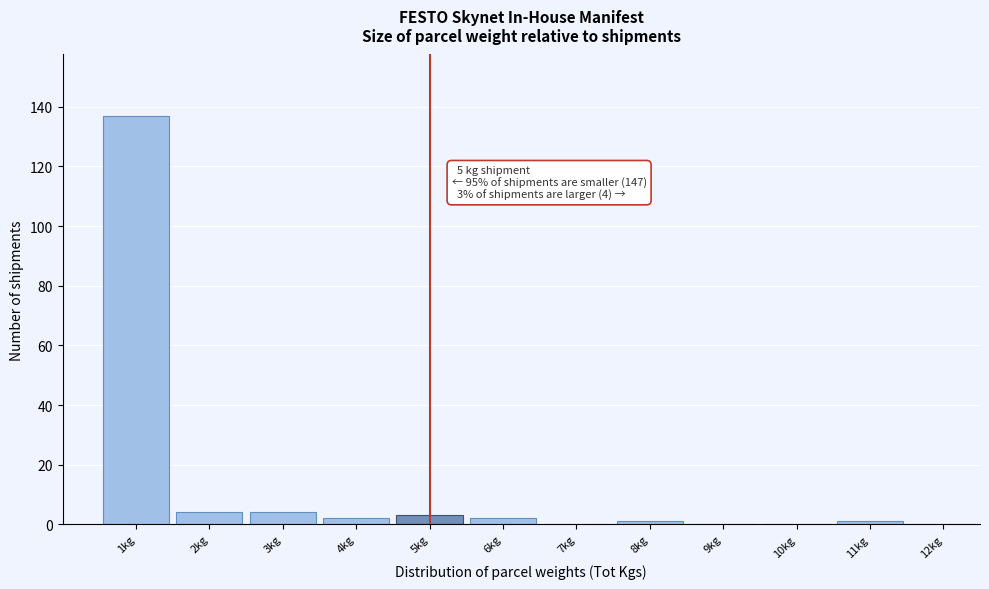

Over which range of the x-axis is the bar tallest?

0.5 to 1.5